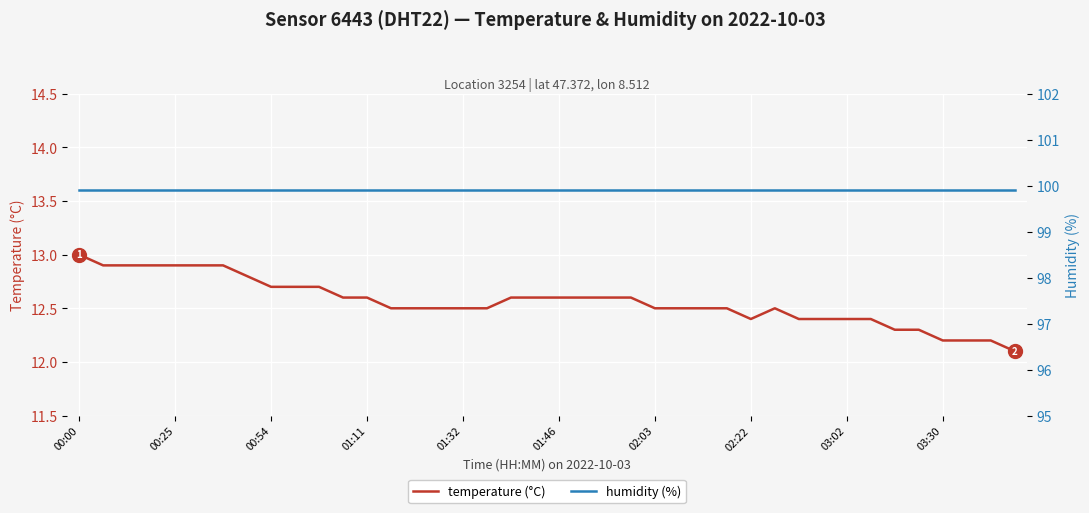

Which series has the largest range (max minus min)?

temperature (°C)